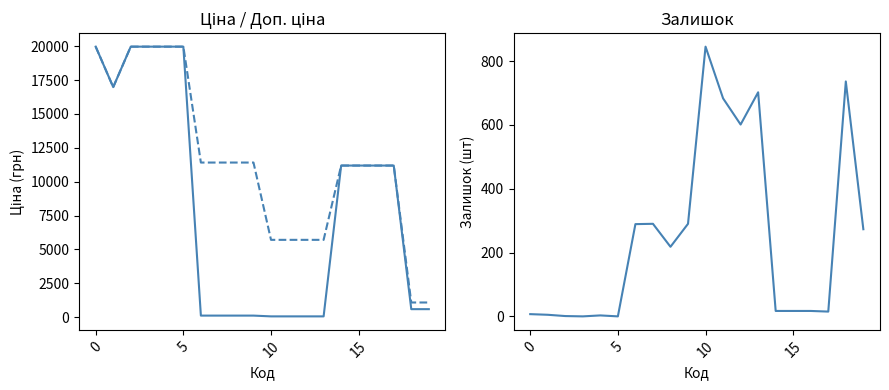

In Ціна, how many points are lower than both neighbors (excluding endpoints)?

1